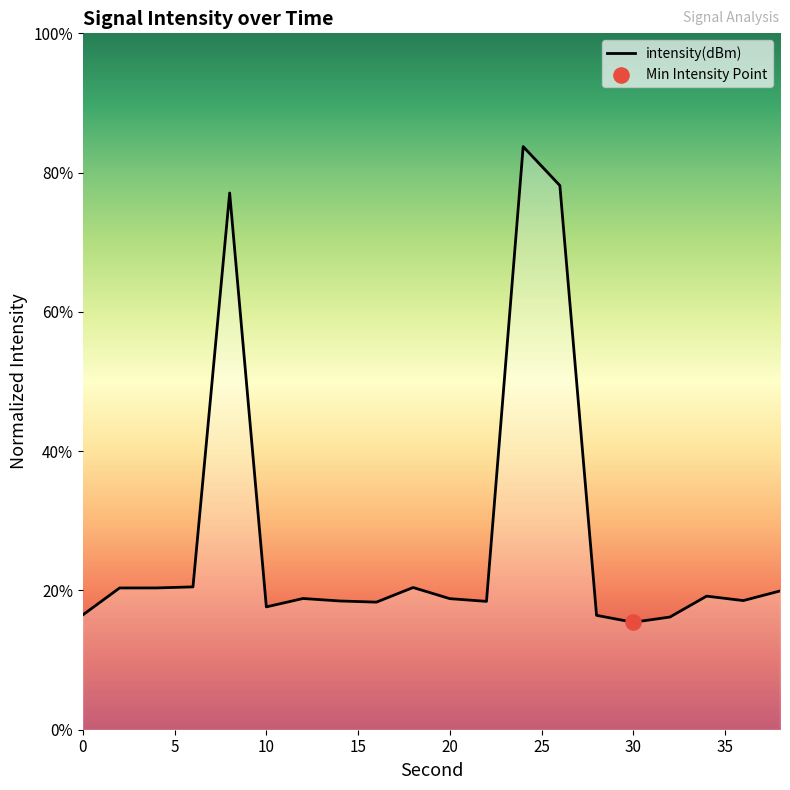

What is the maximum value shown in the chart?

83.7